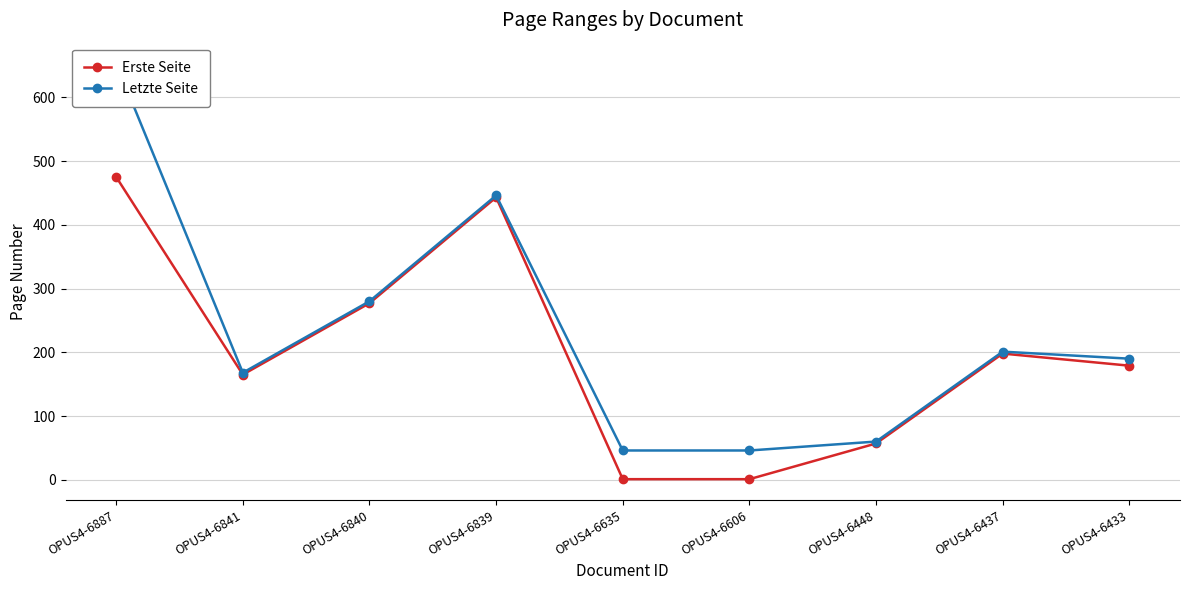

What is the difference between the maximum and minimum values in the Letzte Seite series?

607